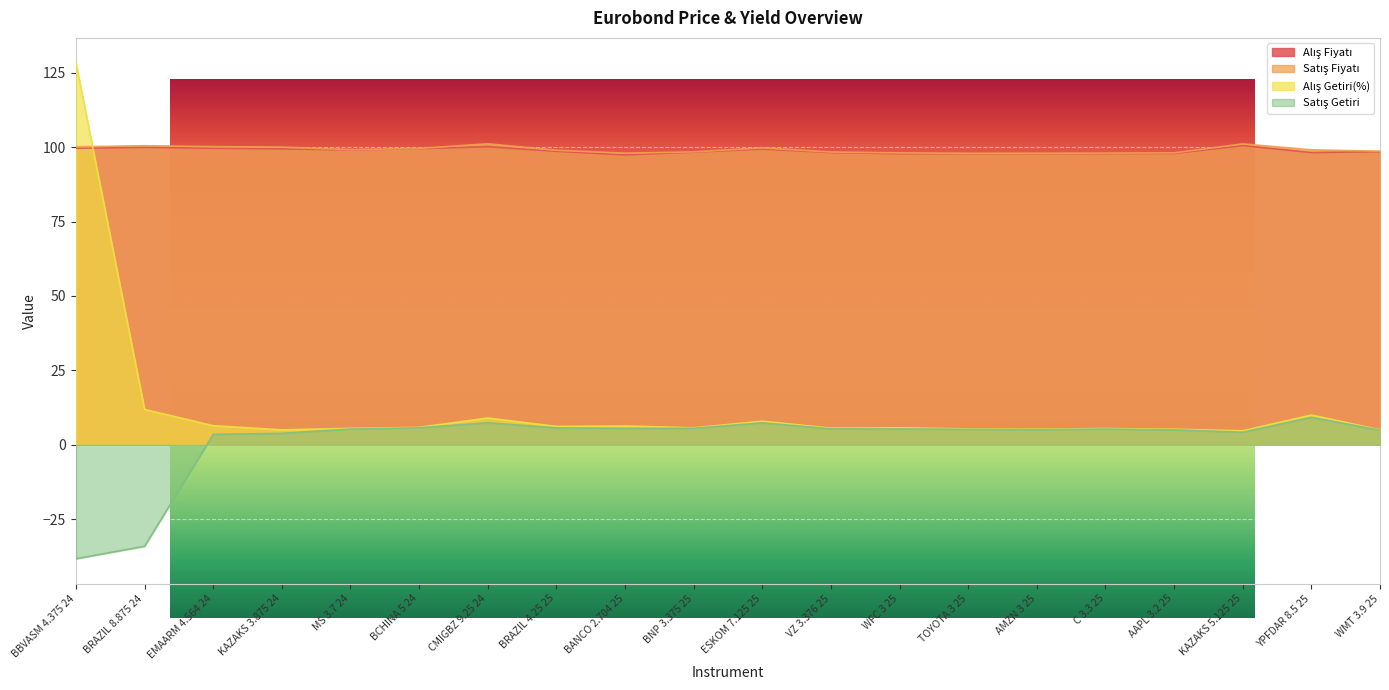

True or false: Alış Getiri(%) has more than 0 interior local peaks.

True